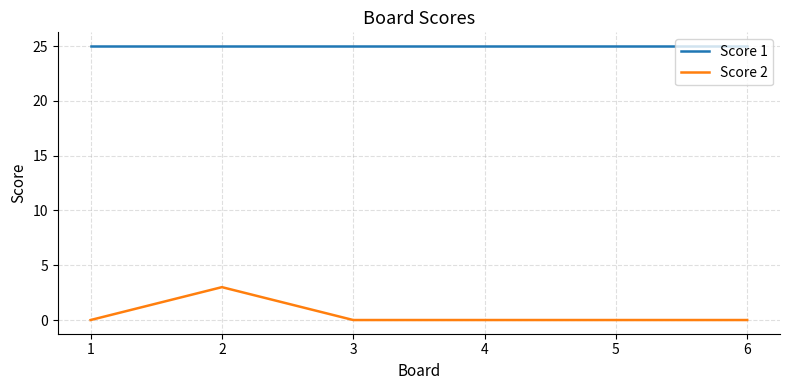

True or false: Score 1 and Score 2 intersect in this chart.

False